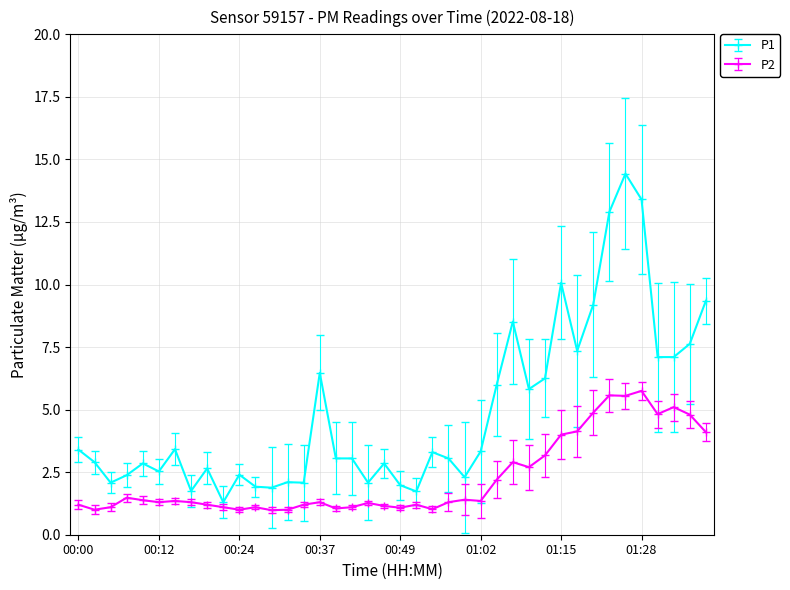

What is the greatest value displayed?

14.4